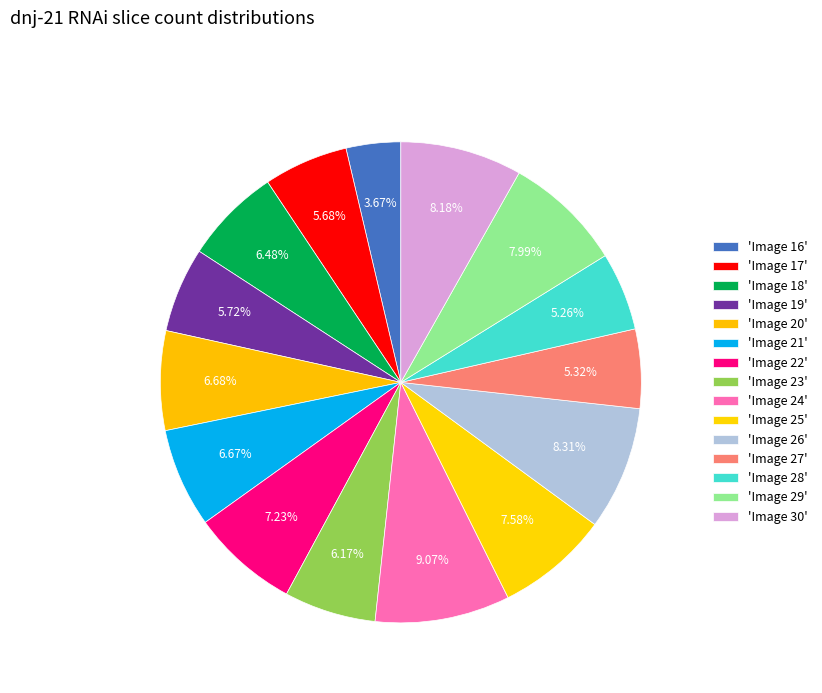

How many slices are in this pie chart?

15